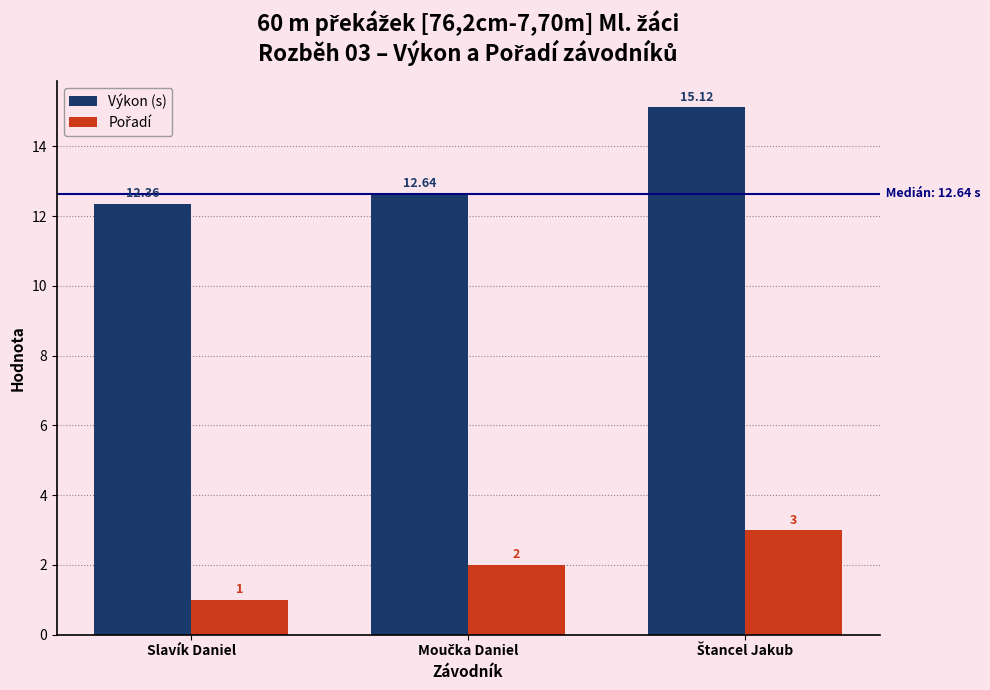

At how many categories does at least one series exceed 7?

3